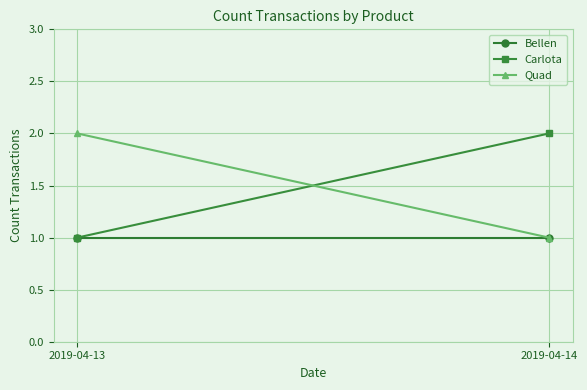

How many values in the Quad series are below 2?

1